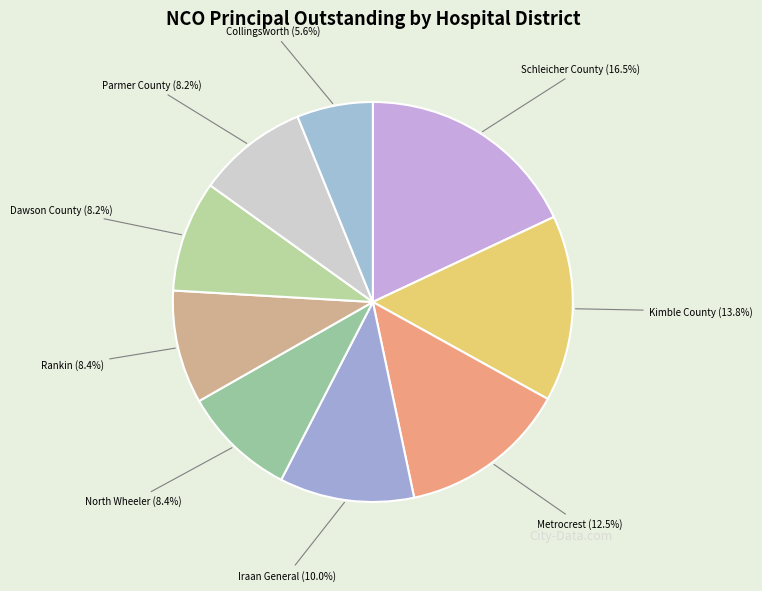

Is Metrocrest
Hospital Authority the majority of the pie?

No